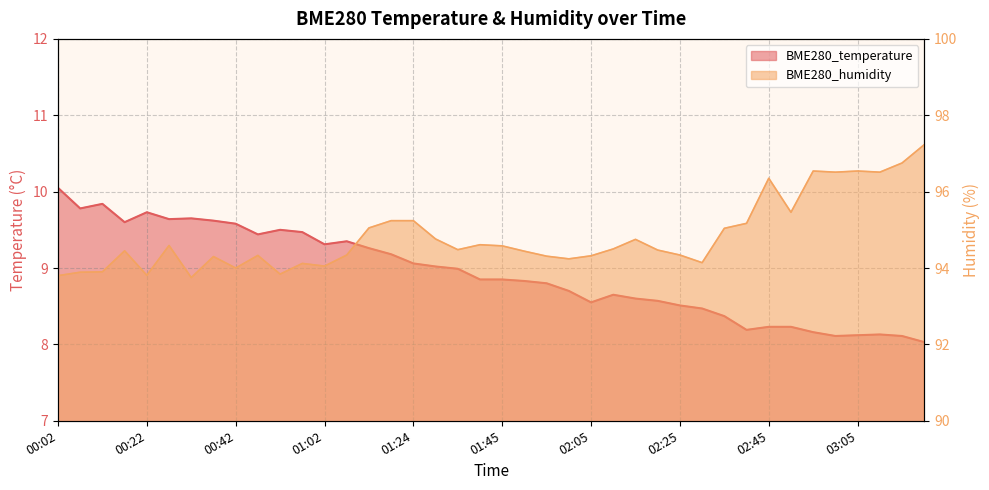

List the labels in order of BME280_humidity value, largest first.

03:20, 03:15, 02:55, 03:05, 03:00, 03:10, 02:45, 02:50, 01:18, 01:24, 02:40, 01:13, 02:35, 01:29, 02:15, 01:40, 00:27, 01:45, 02:10, 01:34, 02:20, 00:17, 01:50, 01:08, 02:25, 00:47, 02:05, 01:55, 00:37, 02:00, 02:30, 00:57, 01:02, 00:42, 00:12, 00:07, 00:52, 00:22, 00:02, 00:32